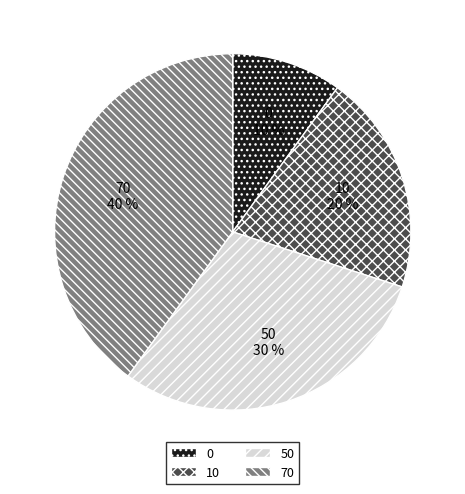

Which has a higher value, 50 or 0?

50